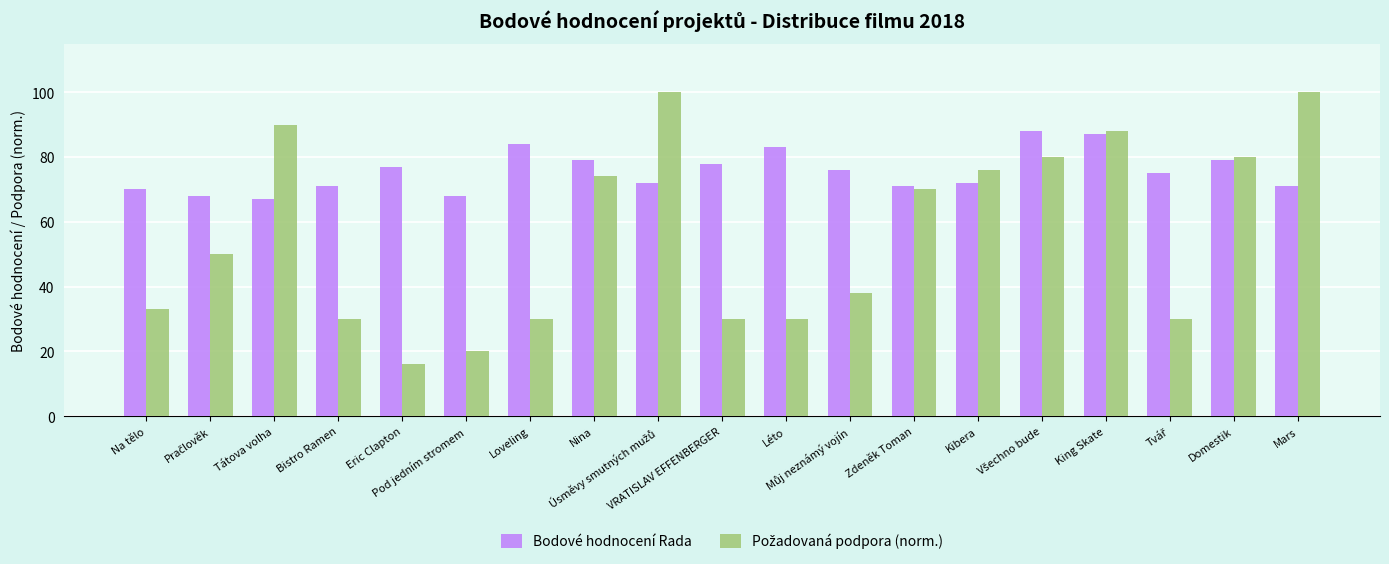

Which category has the lowest value across all series?

Eric Clapton